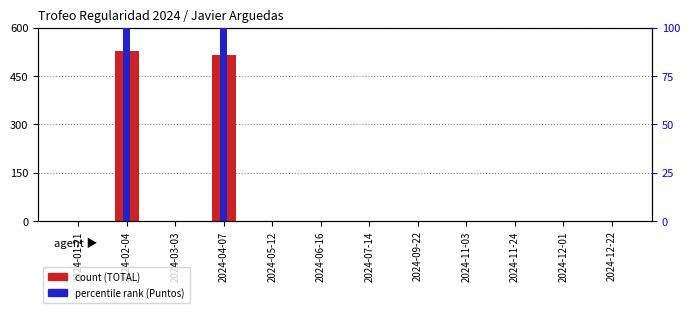

What is the average value of the Puntos series?

87